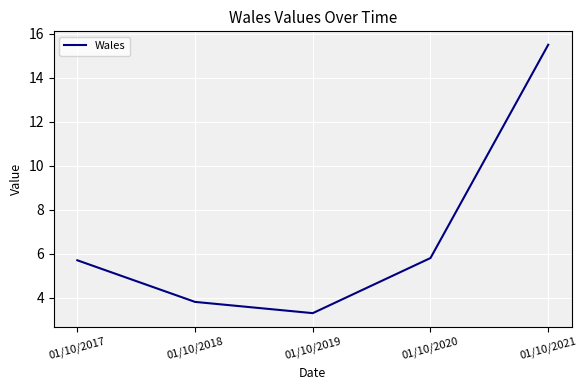

Which label corresponds to the smallest value in the chart?

01/10/2019